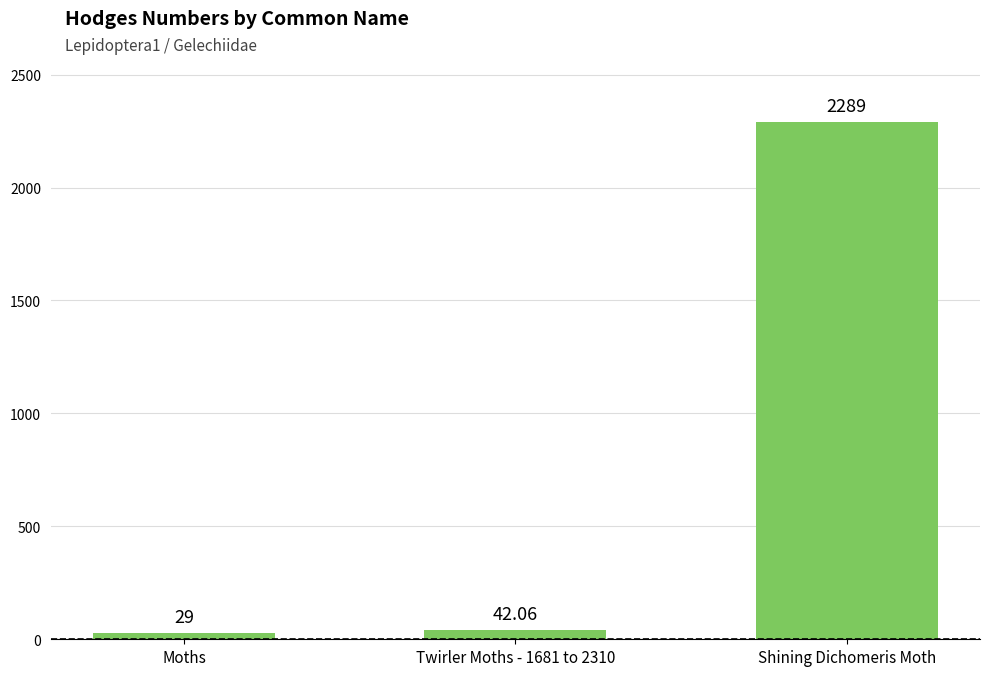

Reading left to right, what are all the values shown in this chart?

Moths=29.0	Twirler Moths - 1681 to 2310=42.1	Shining Dichomeris Moth=2289.0